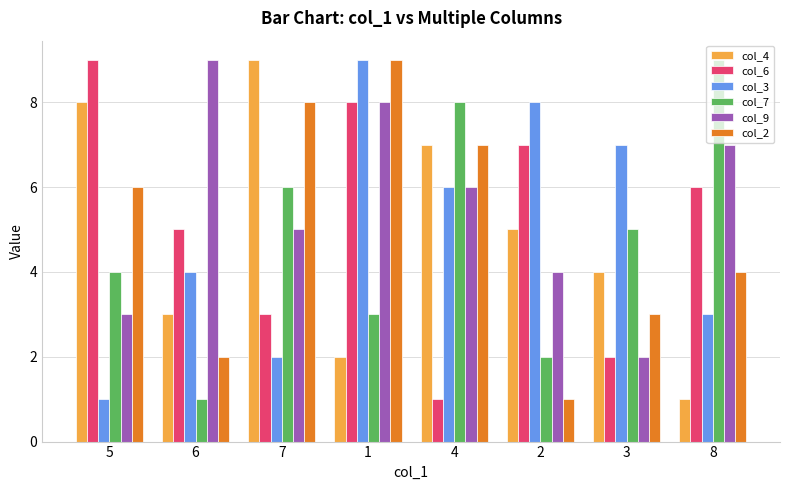

Reading left to right, transcribe all the data shown in this chart.

col_4: 8	3	9	2	7	5	4	1
col_6: 9	5	3	8	1	7	2	6
col_3: 1	4	2	9	6	8	7	3
col_7: 4	1	6	3	8	2	5	9
col_9: 3	9	5	8	6	4	2	7
col_2: 6	2	8	9	7	1	3	4